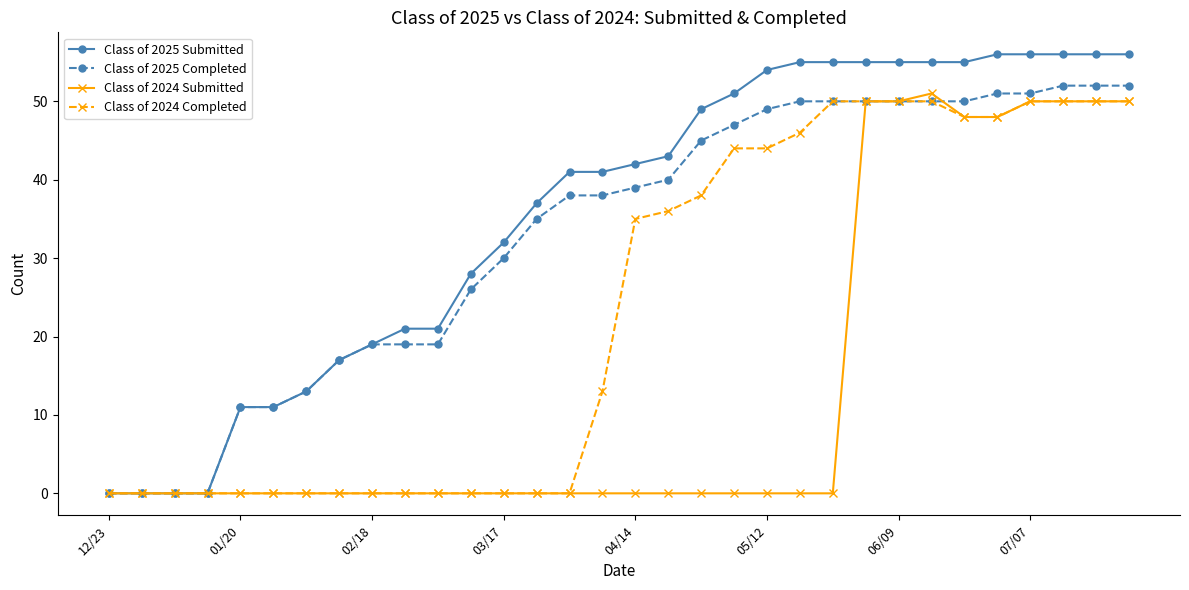

What is the difference between the maximum and minimum values in the Class of 2025 Submitted series?

56